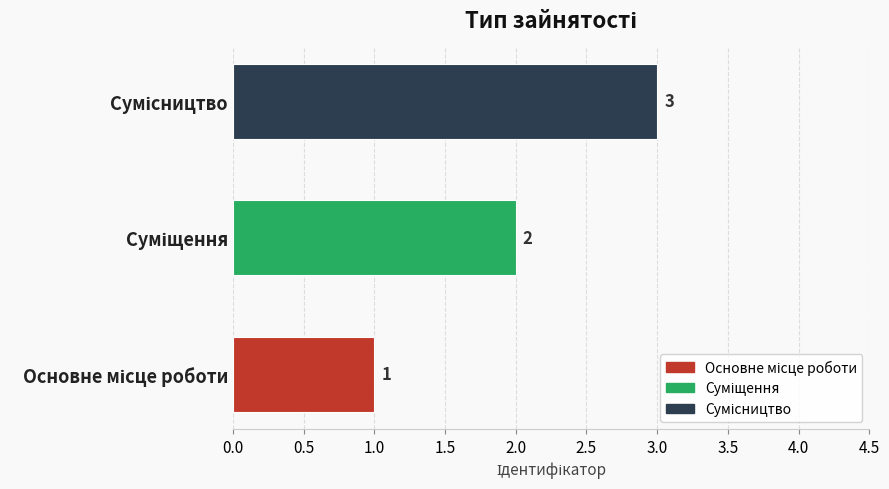

How many data points does each series have?

3